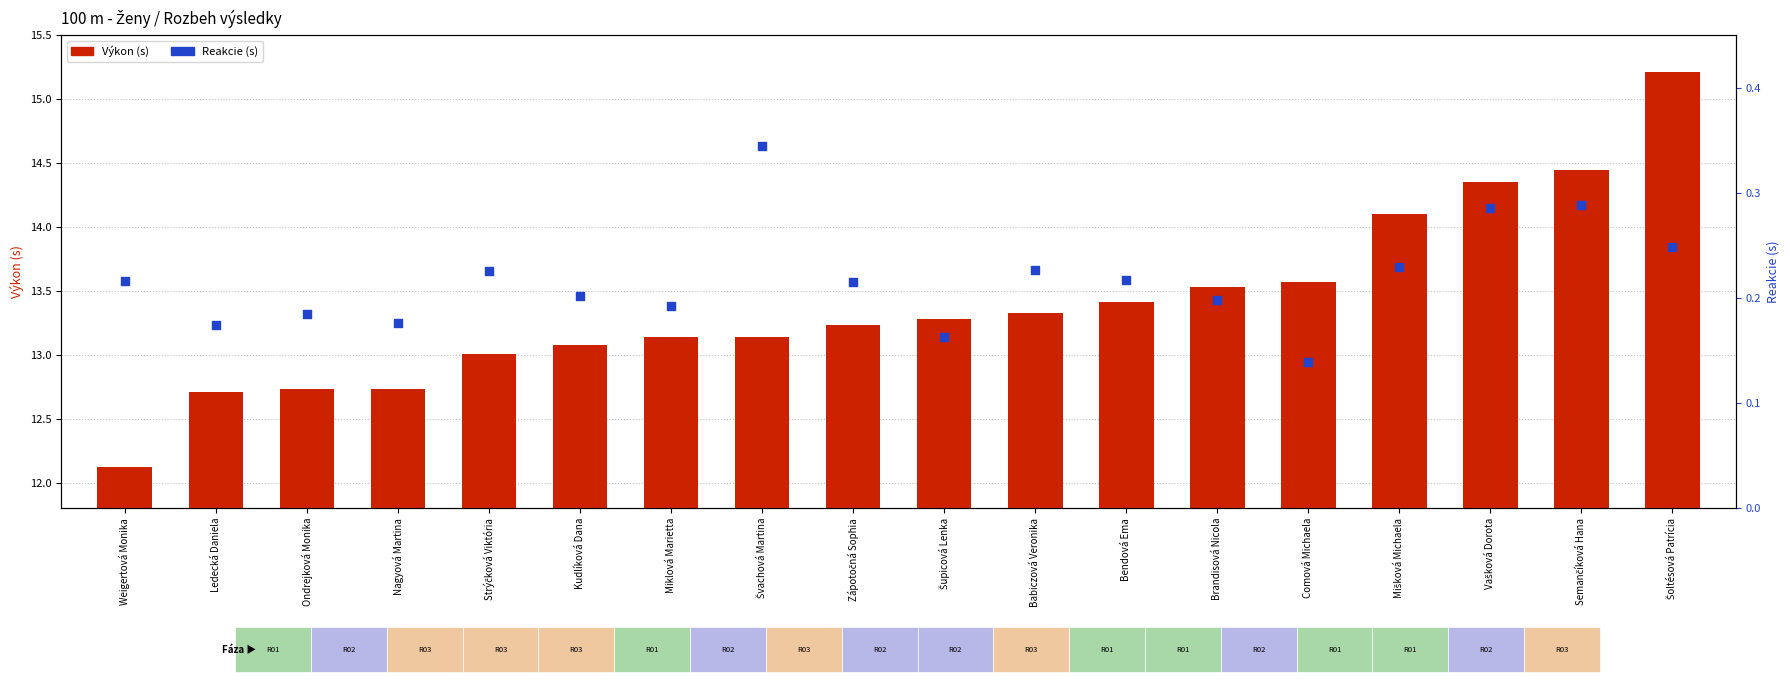

Which series has the widest spread of Y values?

Výkon (s)